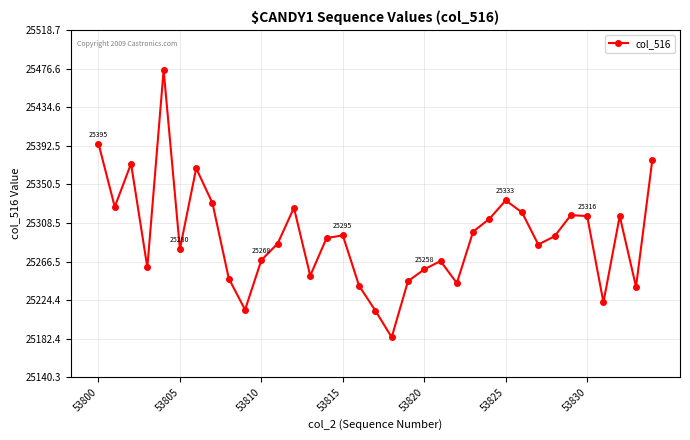

What is the minimum value shown in the chart?

25184